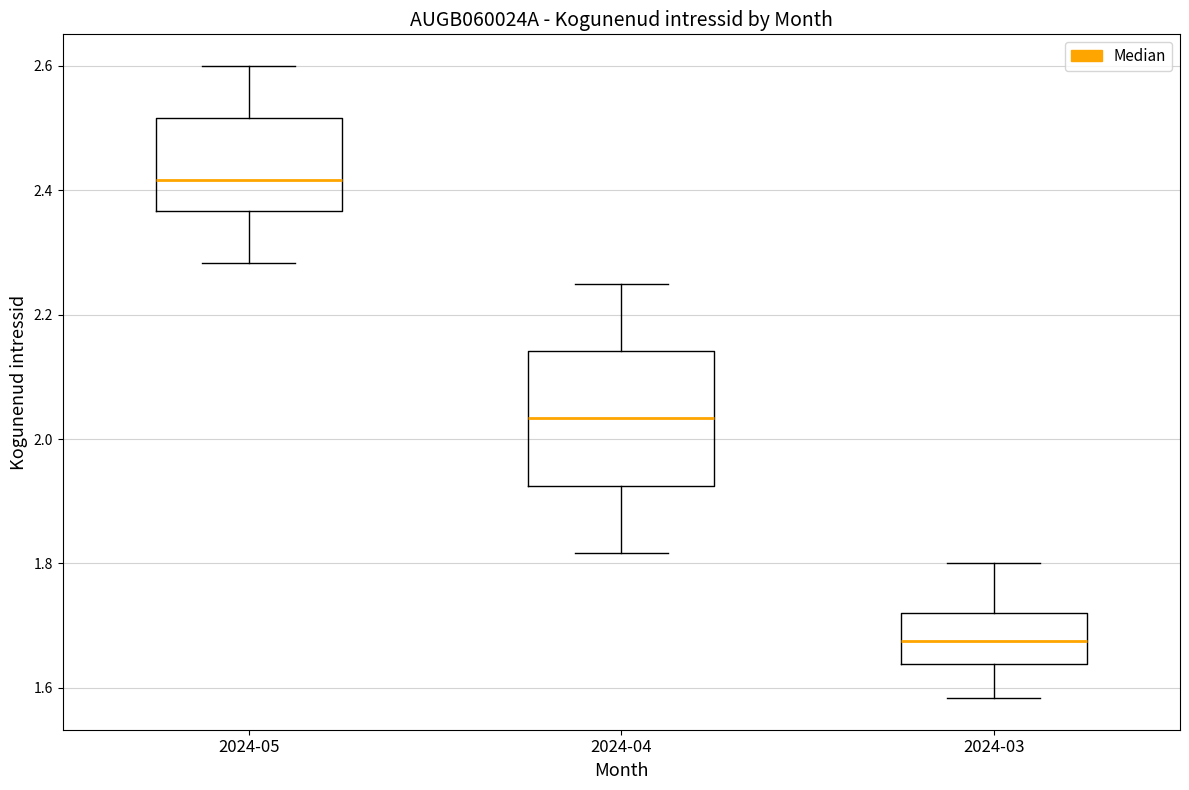

Which box has the lowest median line?

2024-03